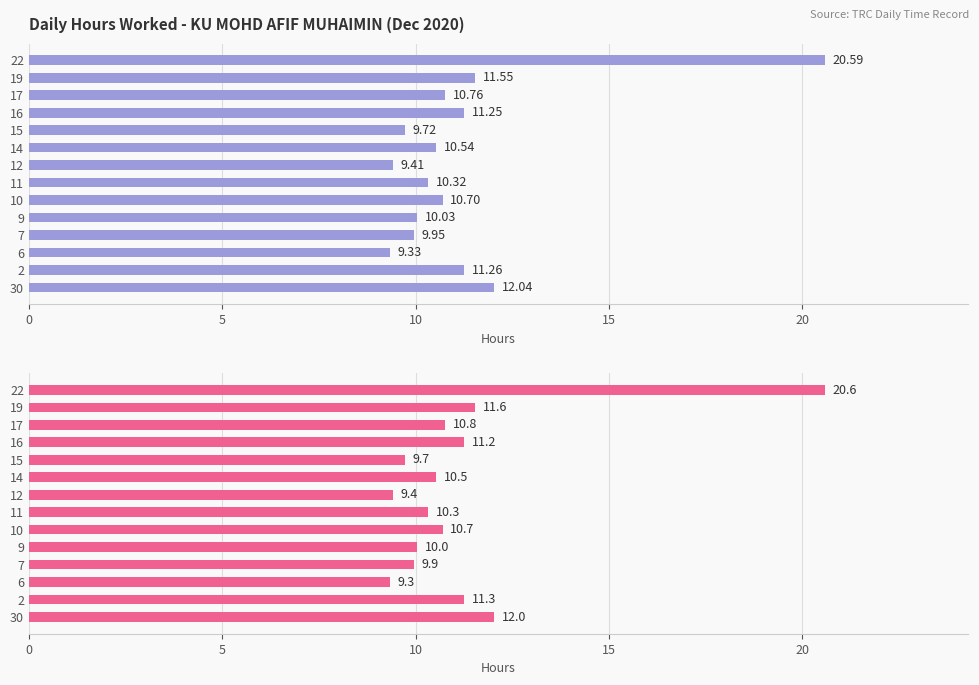

Are the bars horizontal?

Yes